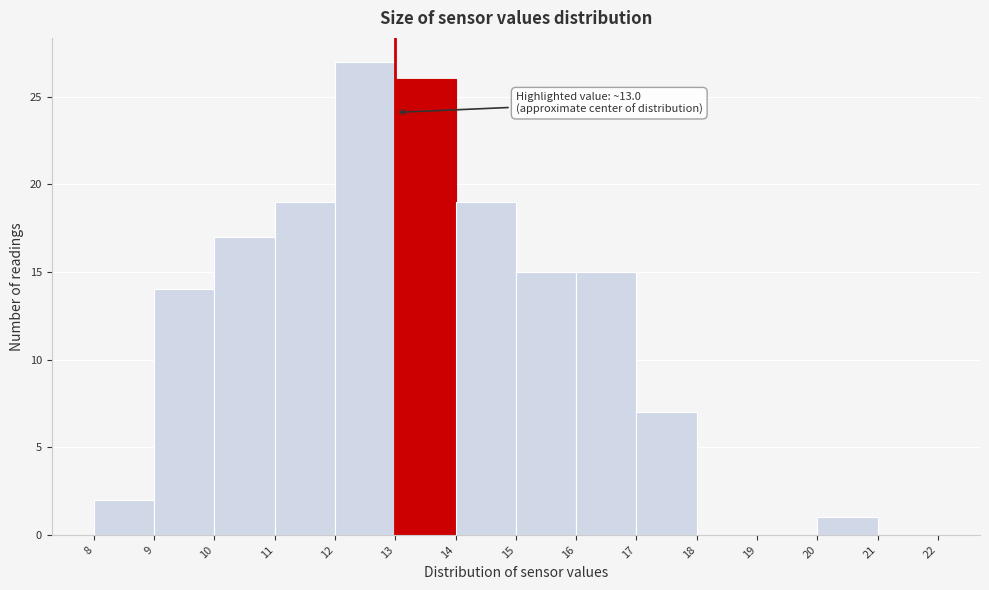

Which range on the x-axis has the tallest bar?

12 to 13